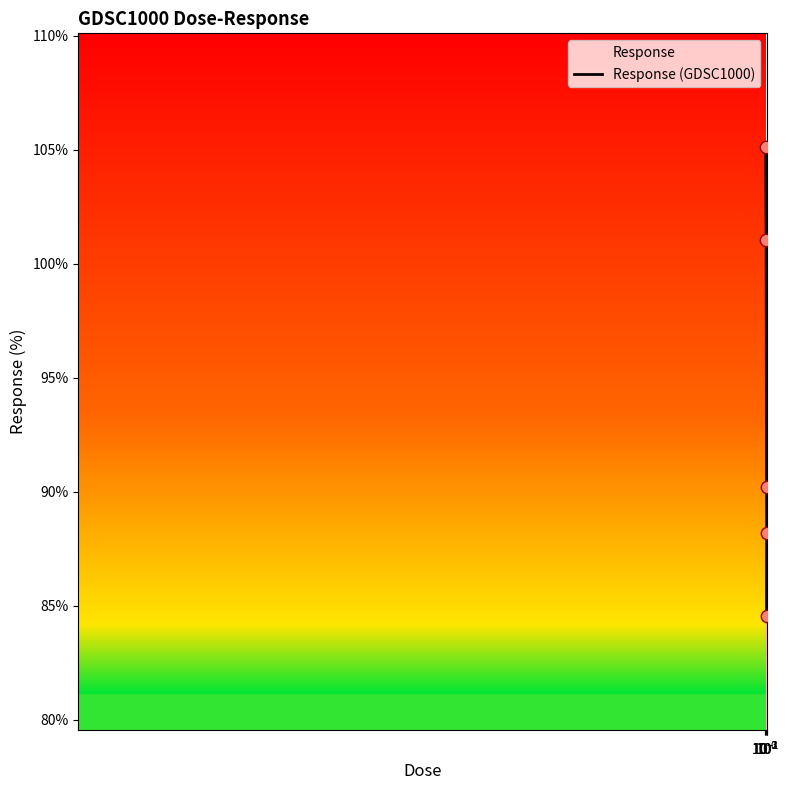

True or false: the data has more than 2 interior local peaks.

False